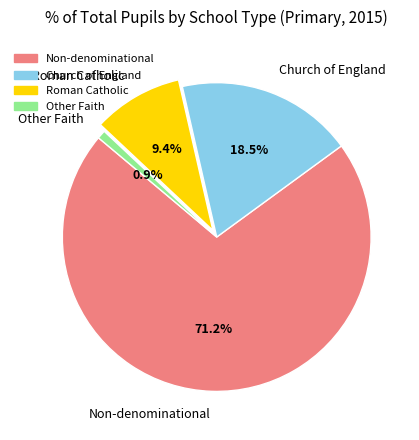

Is it true that Other Faith is 1% of the pie?

True